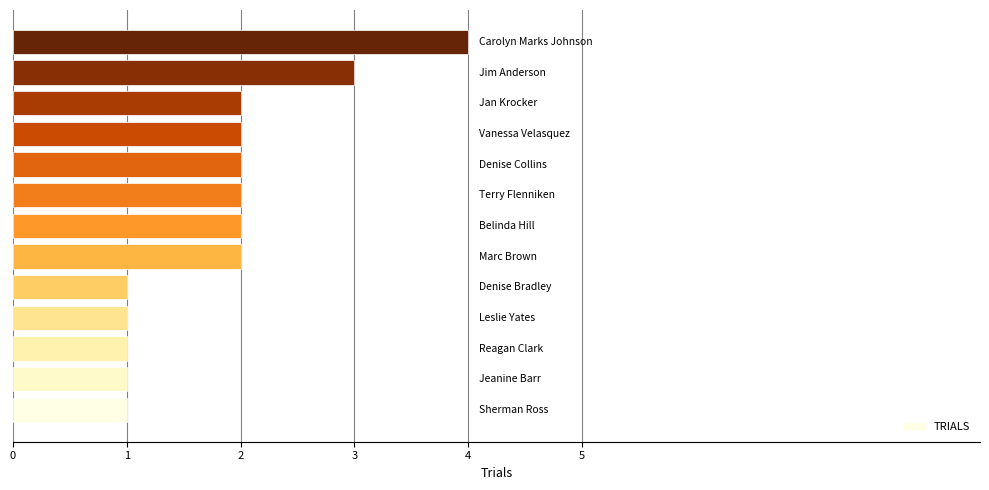

What is the average value?

2